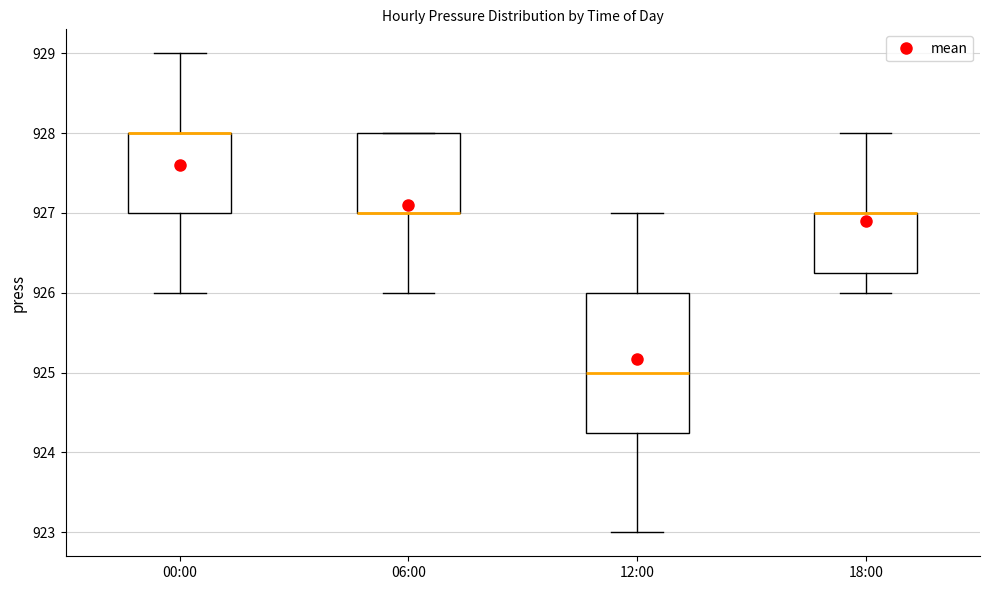

Reading left to right, transcribe this box plot: for each box, give where its median line is, the range the box spans, and where its two whiskers end, as read against the y-axis. The values are not printed on the chart, so give them approximately, as read against the axis.

00:00: median 928.0 (drawn on the box's upper edge), box 927.0 to 928.0, whiskers 926.0 to 929.0
06:00: median 927.0 (drawn on the box's lower edge), box 927.0 to 928.0, whiskers 926.0 to 928.0
12:00: median 925.0, box 924.3 to 926.0, whiskers 923.0 to 927.0
18:00: median 927.0 (drawn on the box's upper edge), box 926.3 to 927.0, whiskers 926.0 to 928.0